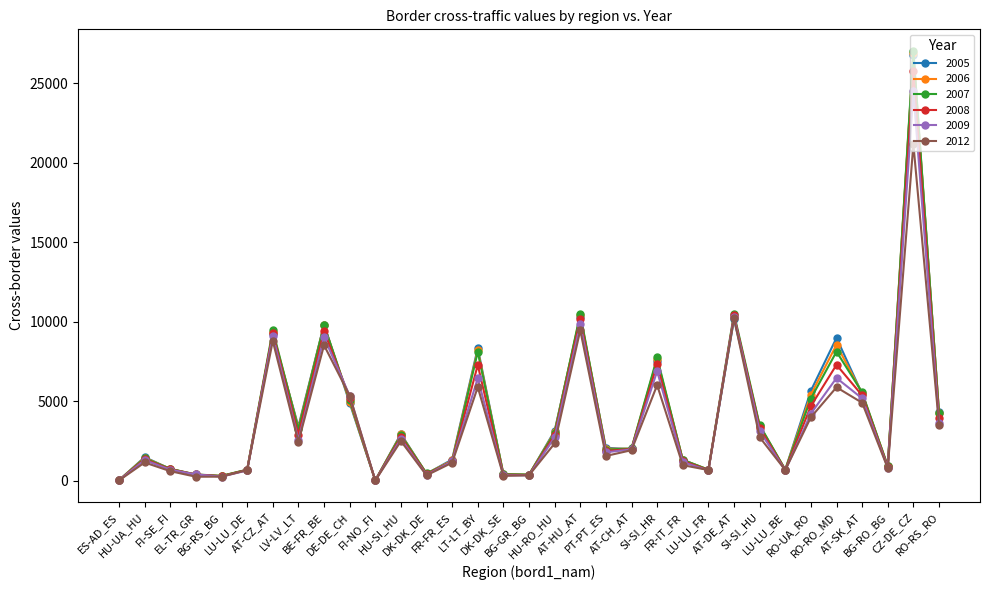

True or false: 2008 has a value of 4169 at AT-HU_AT.

False